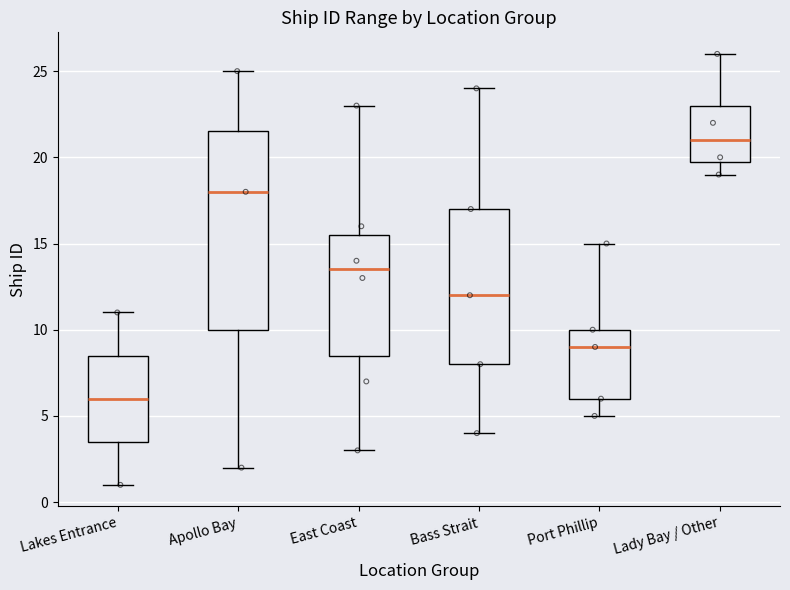

Comparing the boxes themselves (not the whiskers), which one is the tallest?

Apollo Bay